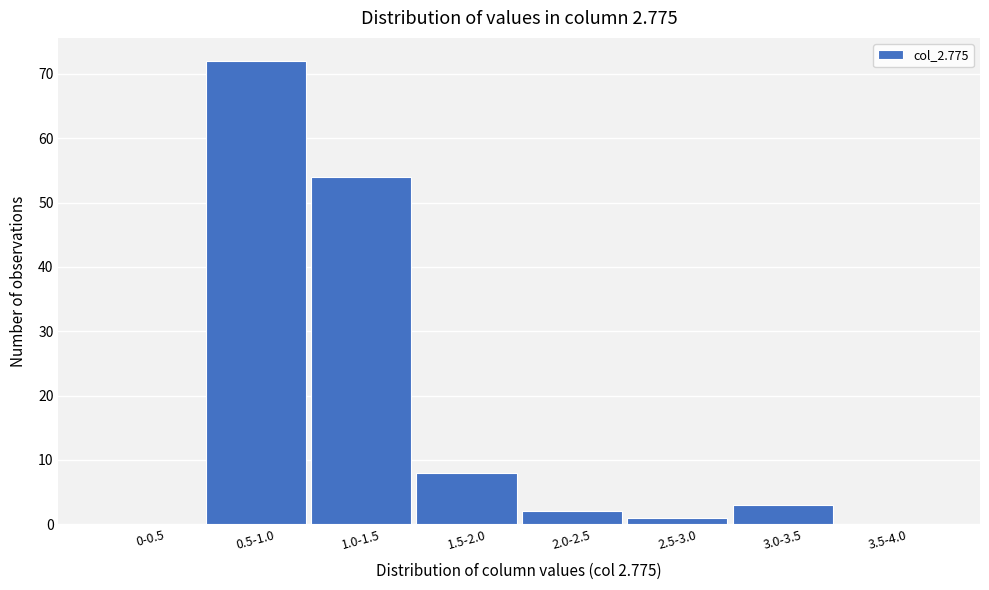

Reading left to right, what are all the values shown in this chart?

0-0.5=0	0.5-1.0=72	1.0-1.5=54	1.5-2.0=8	2.0-2.5=2	2.5-3.0=1	3.0-3.5=3	3.5-4.0=0